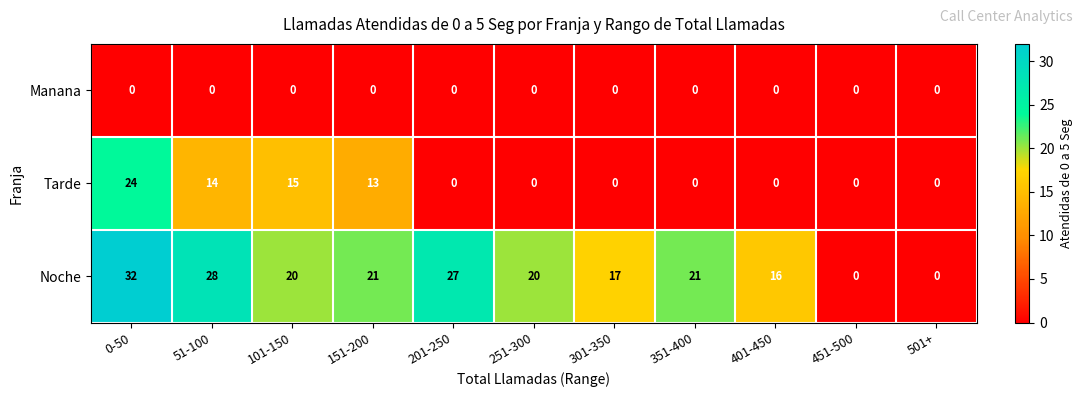

What is the average value of the Tarde series?

6